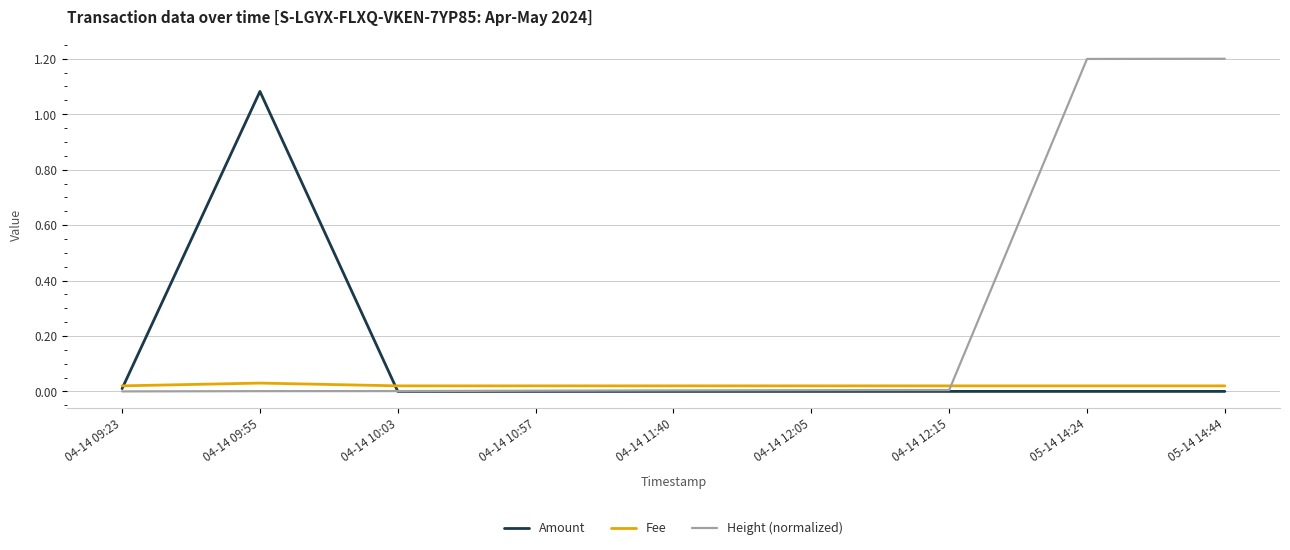

What is the maximum value shown in the chart?

1.2